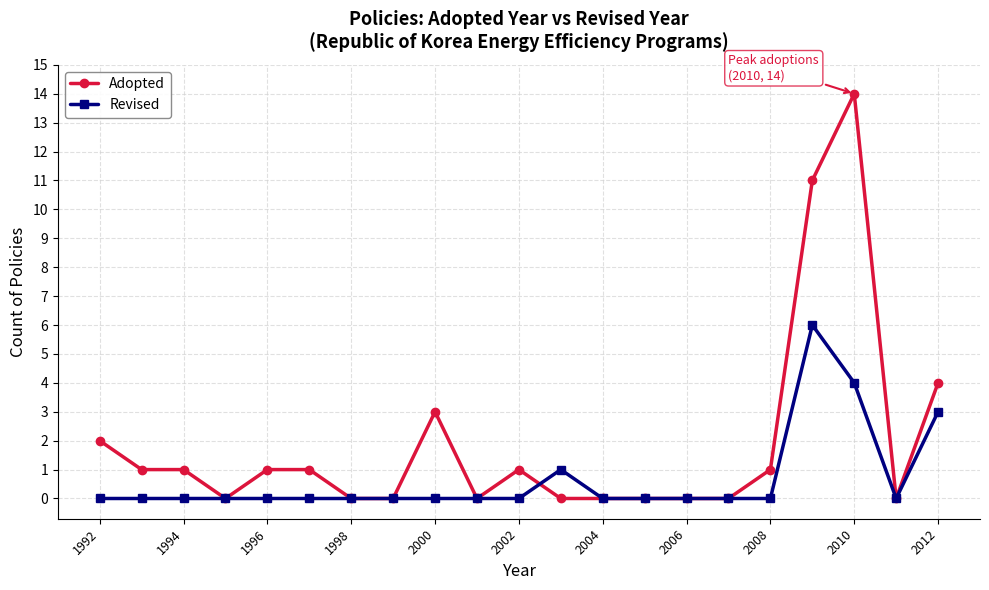

List the series in order of their peak value, highest first.

Adopted, Revised